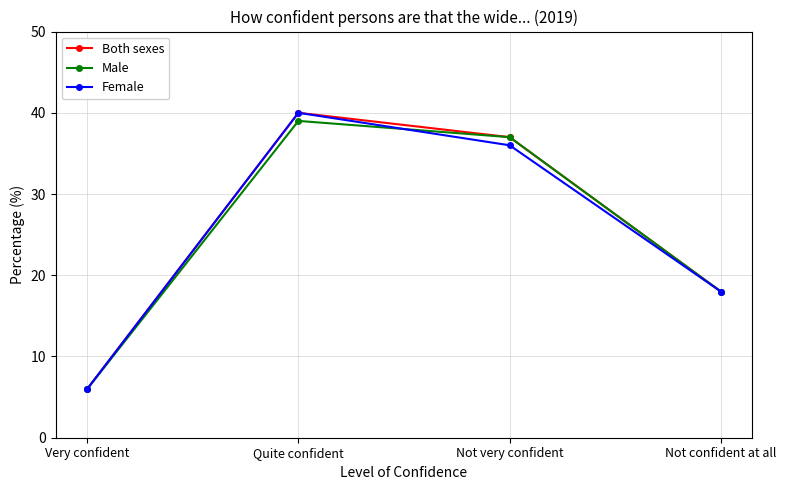

True or false: Both sexes has a value of 7 at Not confident at all.

False